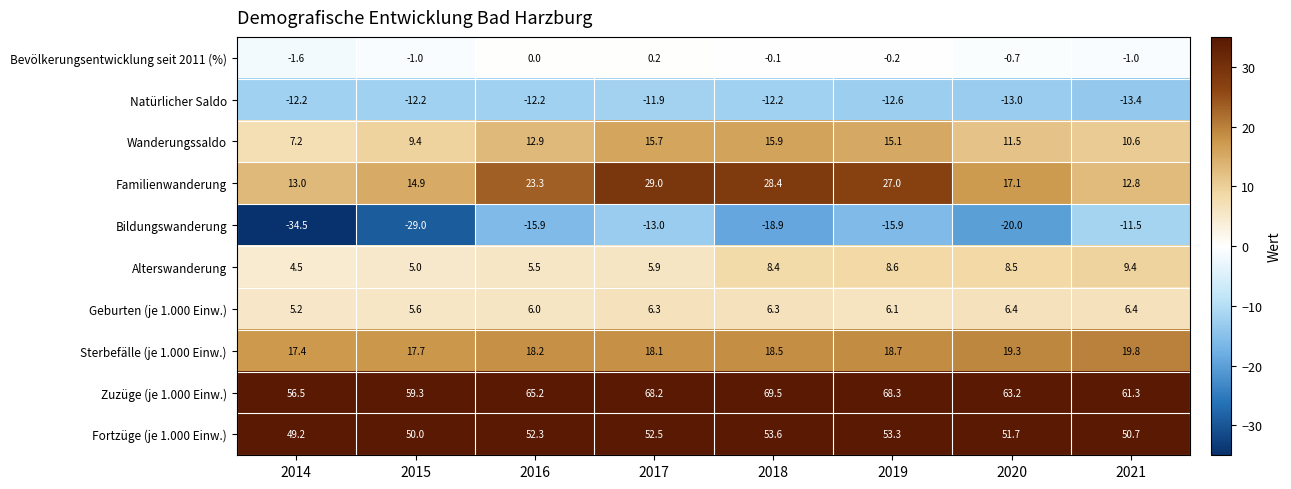

What is the difference between the highest and lowest values at 2016?

81.1